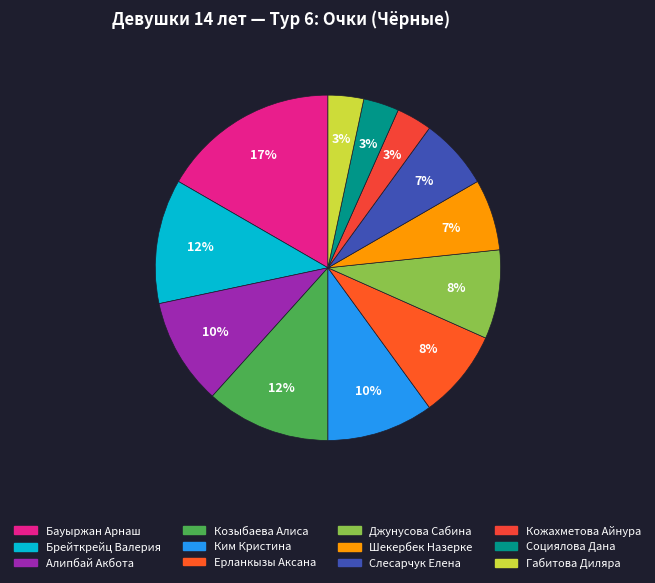

Is Бауыржан Арнаш the majority of the pie?

No